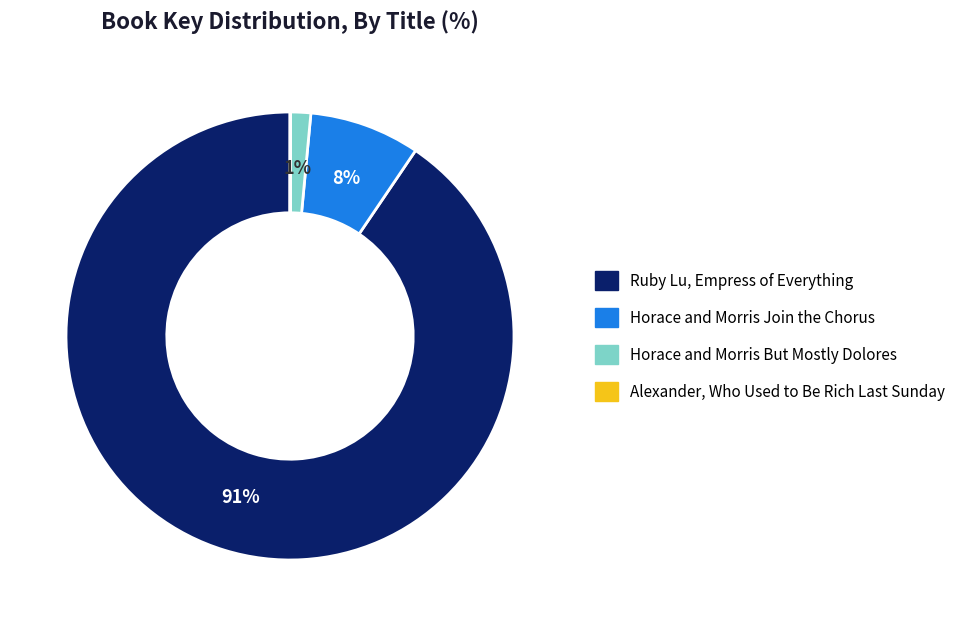

Is the sum of Horace and Morris Join the Chorus and Ruby Lu, Empress of Everything greater than half?

Yes